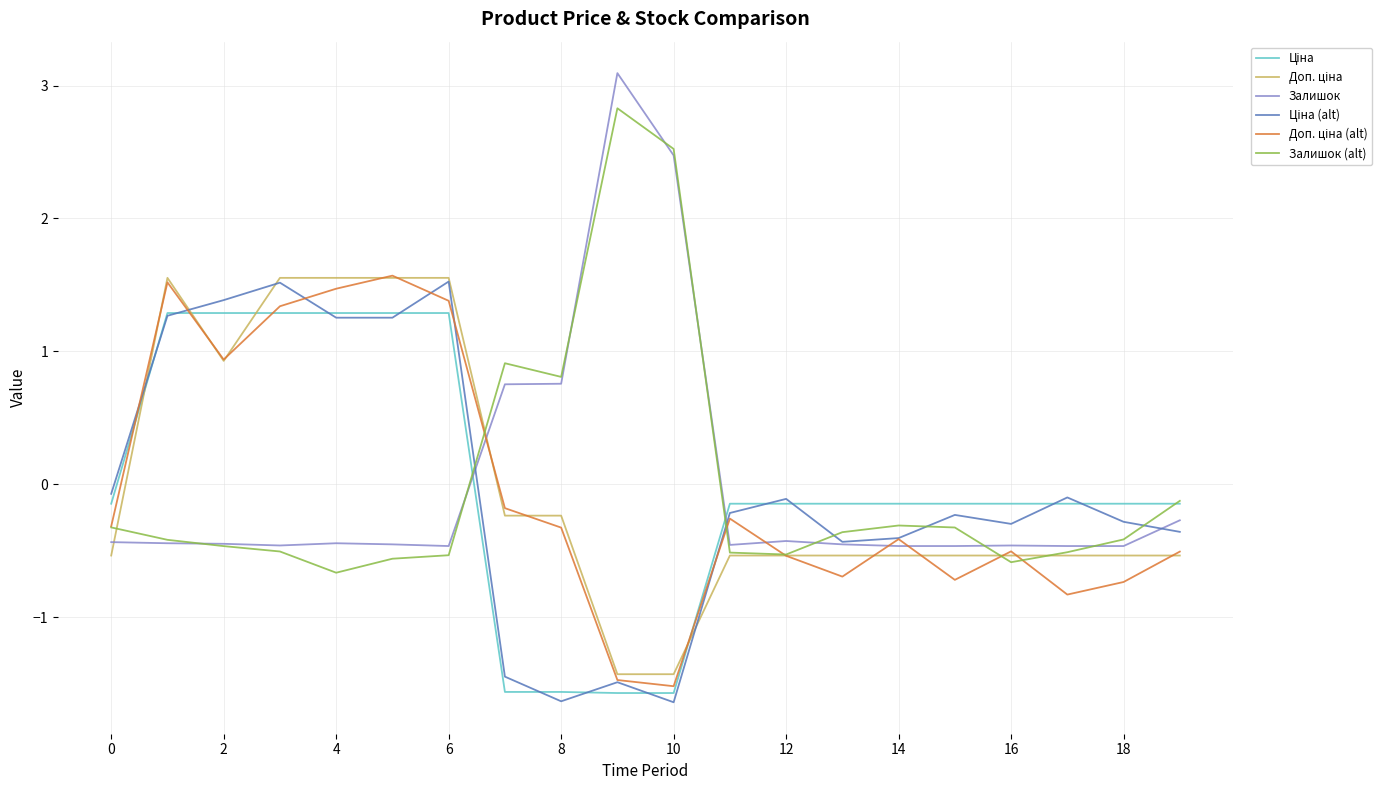

Which series has the widest spread of values?

Залишок